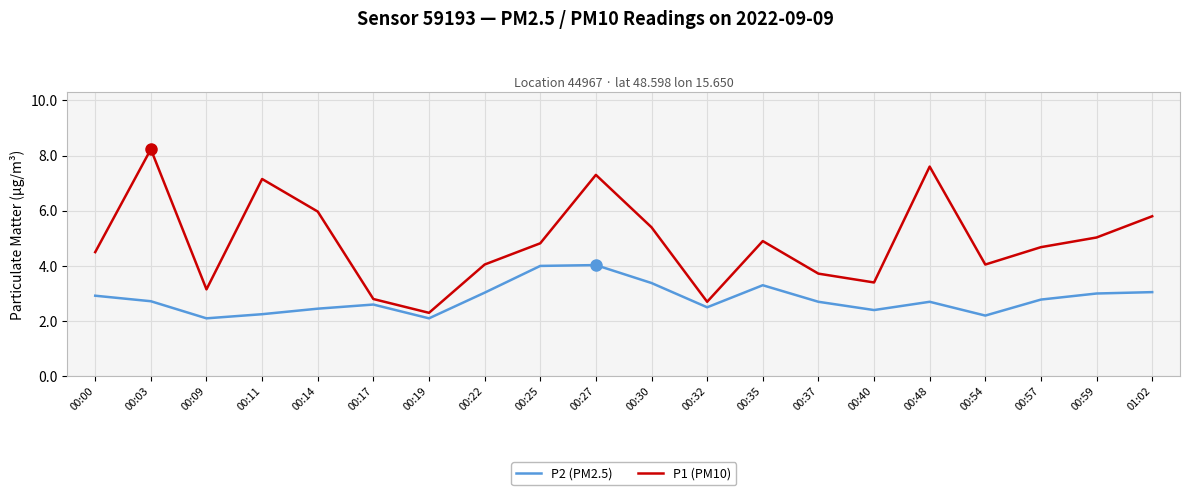

True or false: P2 (PM2.5) and P1 (PM10) intersect in this chart.

False